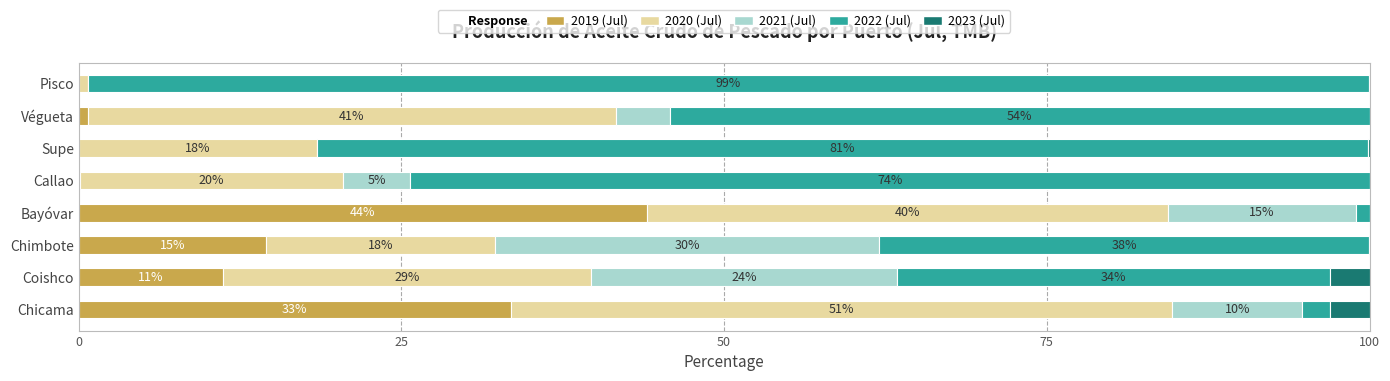

Reading left to right, transcribe all the data shown in this chart.

2019 (Jul): 33.5	11.2	14.5	44.0	0.1	0.0	0.7	0.0
2020 (Jul): 51.2	28.5	17.7	40.4	20.4	18.5	40.9	0.7
2021 (Jul): 10.1	23.7	29.8	14.5	5.2	0.0	4.2	0.0
2022 (Jul): 2.1	33.6	38.0	1.1	74.4	81.4	54.2	99.3
2023 (Jul): 3.1	3.1	0.0	0.0	0.0	0.1	0.0	0.0